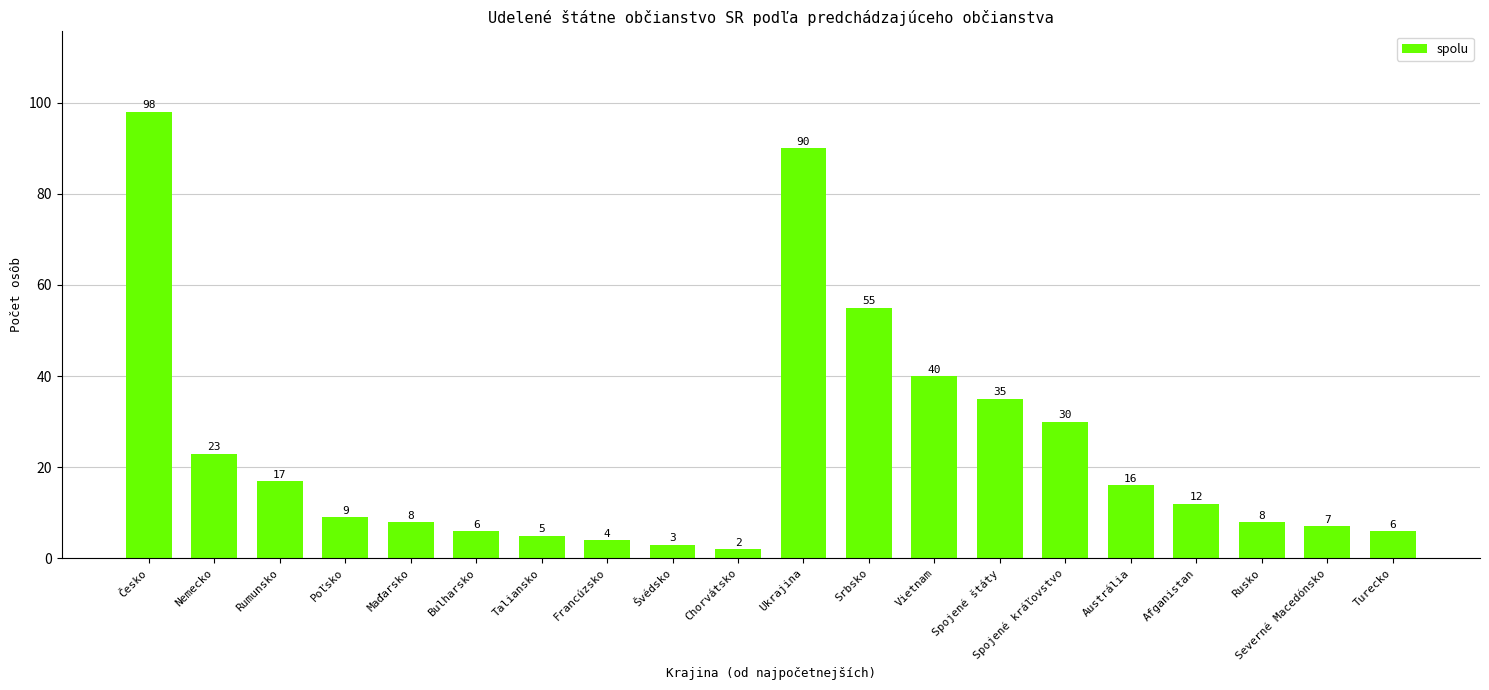

Does the chart contain any negative values?

No